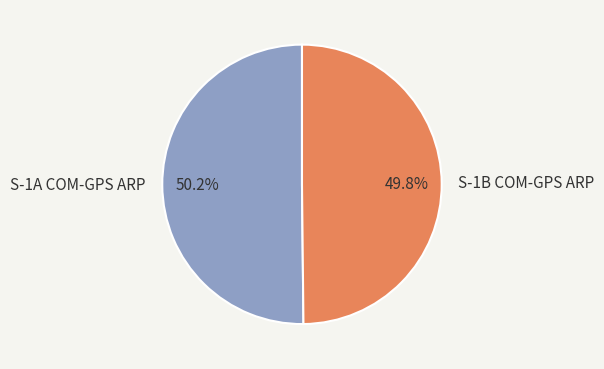

To the nearest percent, what percentage of the pie is S-1A COM-GPS ARP?

50%